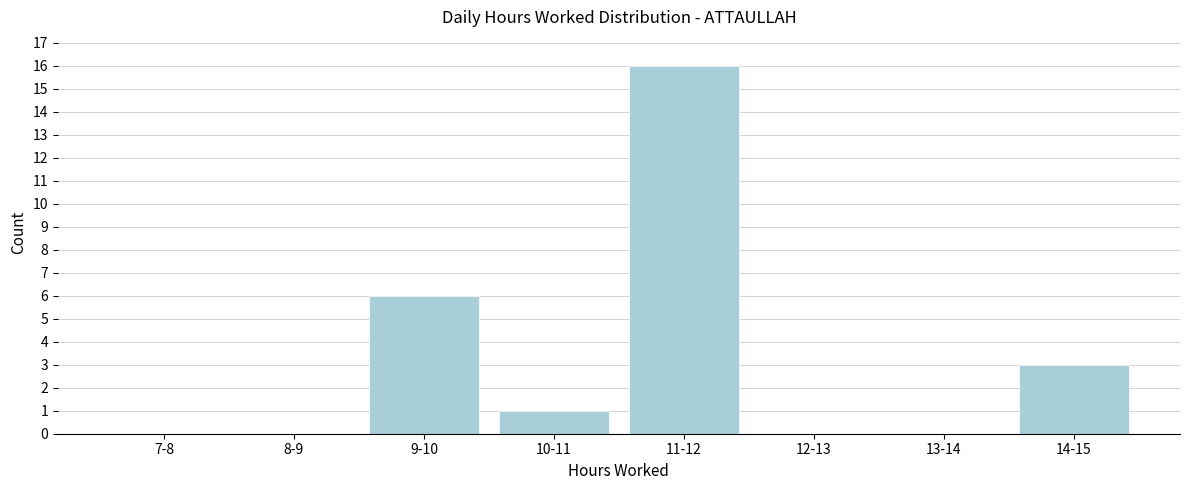

Reading right to left, what are all the values shown in this chart?

14-15=3	13-14=0	12-13=0	11-12=16	10-11=1	9-10=6	8-9=0	7-8=0